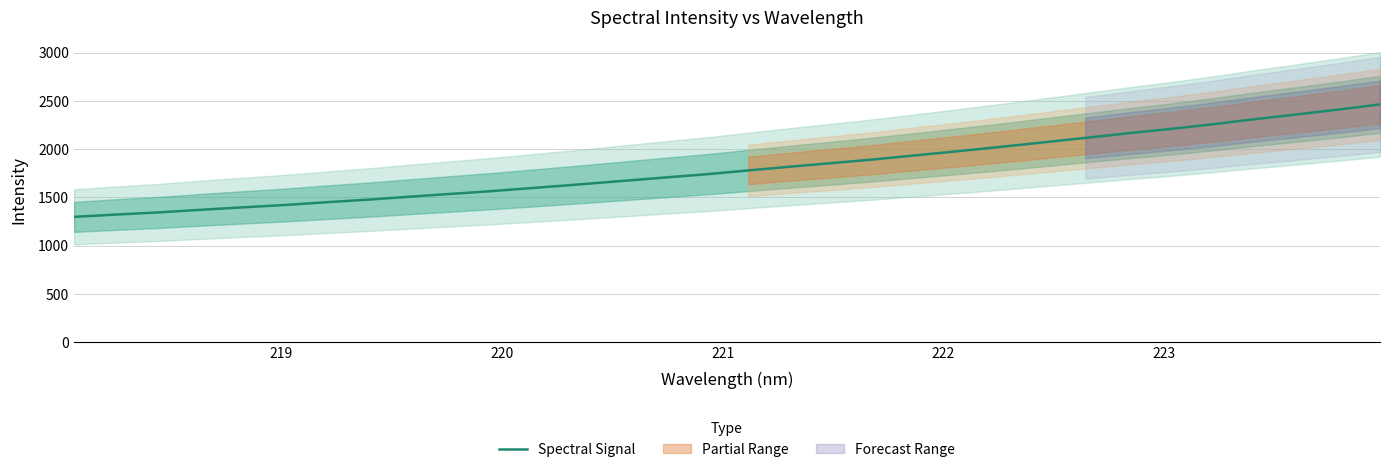

What is the lowest value of the Spectral Signal series?

1297.3